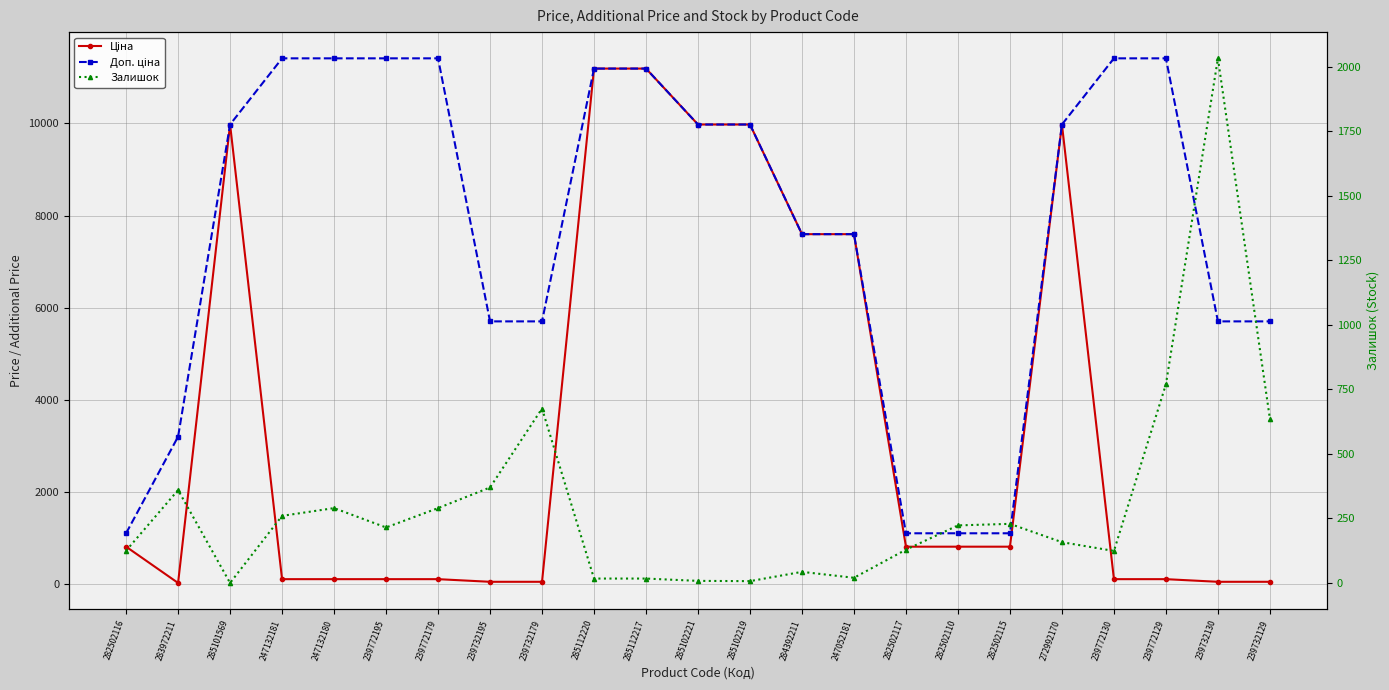

True or false: Доп. ціна has a value of 11410.0 at 239772129.

True